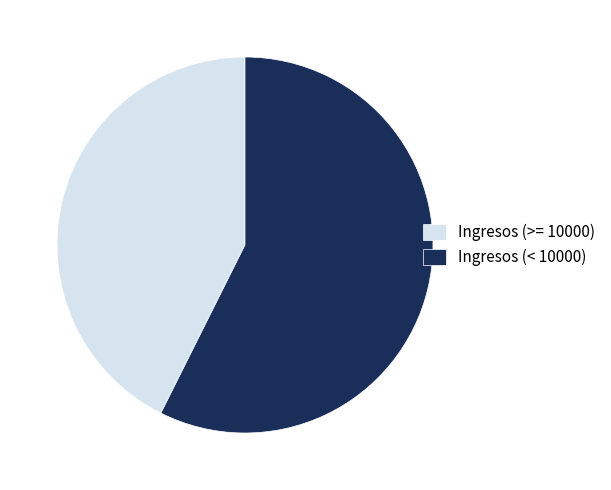

Which slice is the largest?

Ingresos (< 10000)